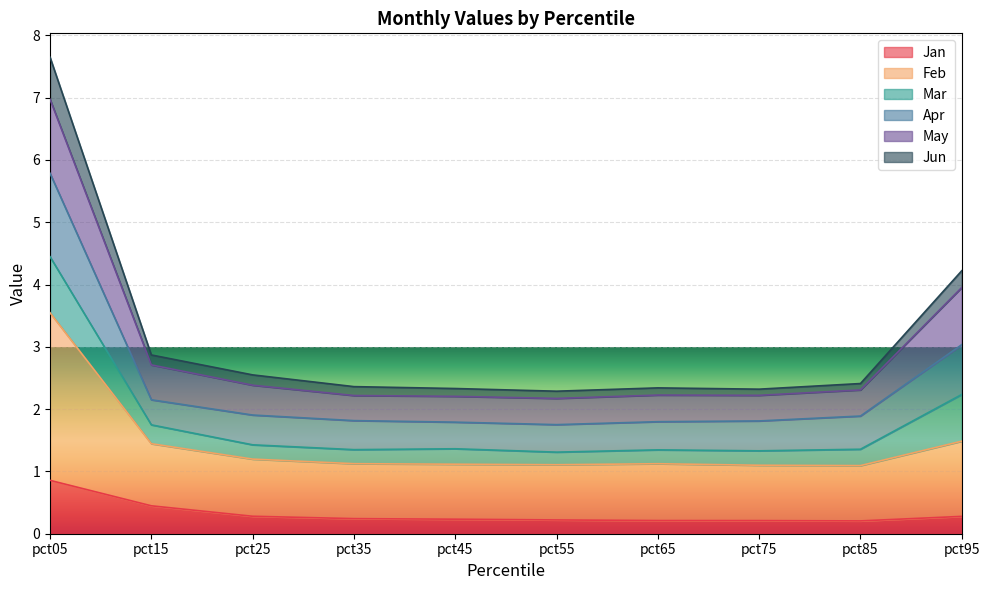

The Jan series shows 0.2 at pct85. True or false?

True